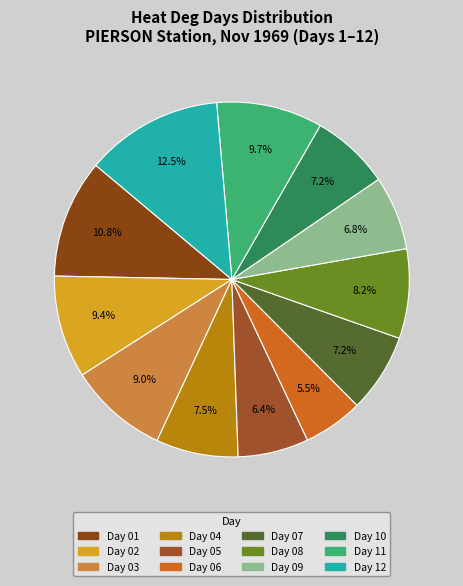

Count the number of slices in the pie.

12